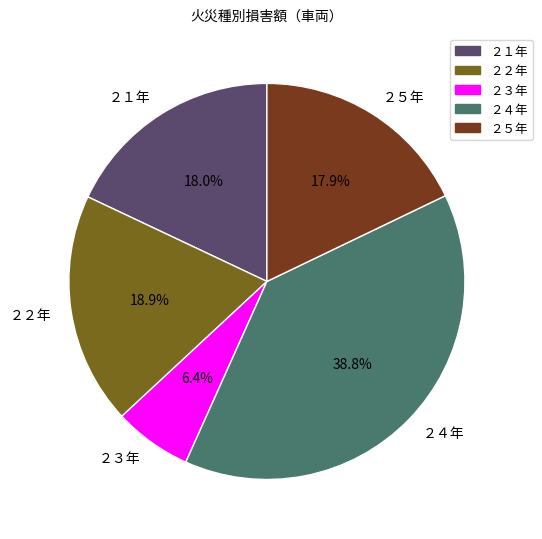

How much of the chart is everything except ２５年?

82.1%